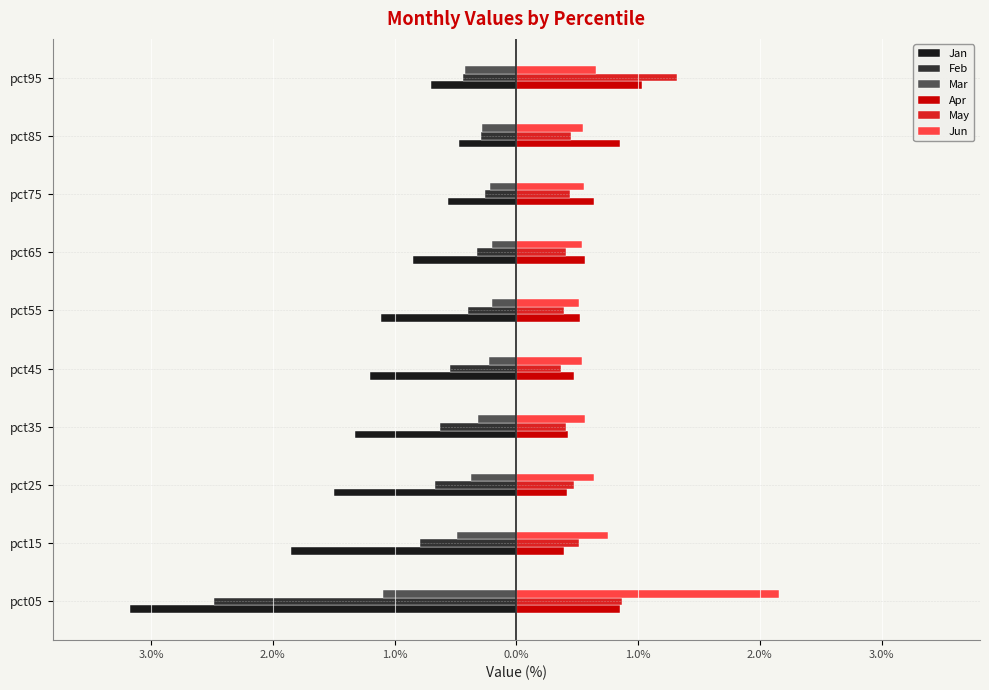

What are all the series names shown in the legend?

Jan, Feb, Mar, Apr, May, Jun